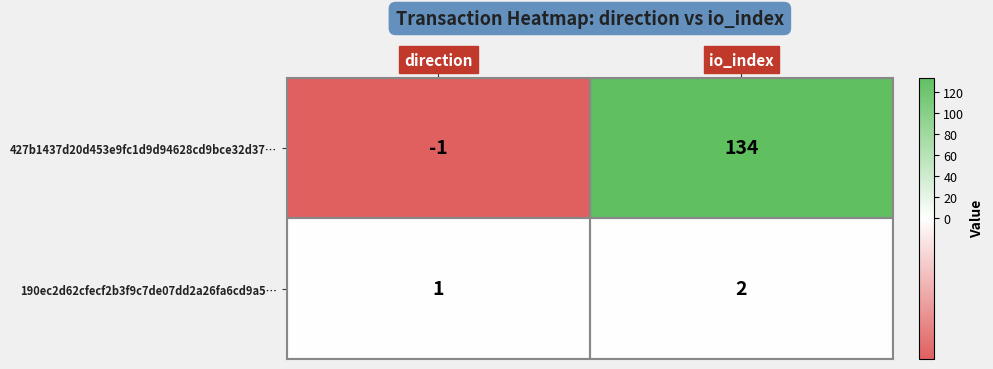

Is it true that 190ec2d62cfecf2b3f9c7de07dd2a26fa6cd9a5… equals 1 at io_index?

False